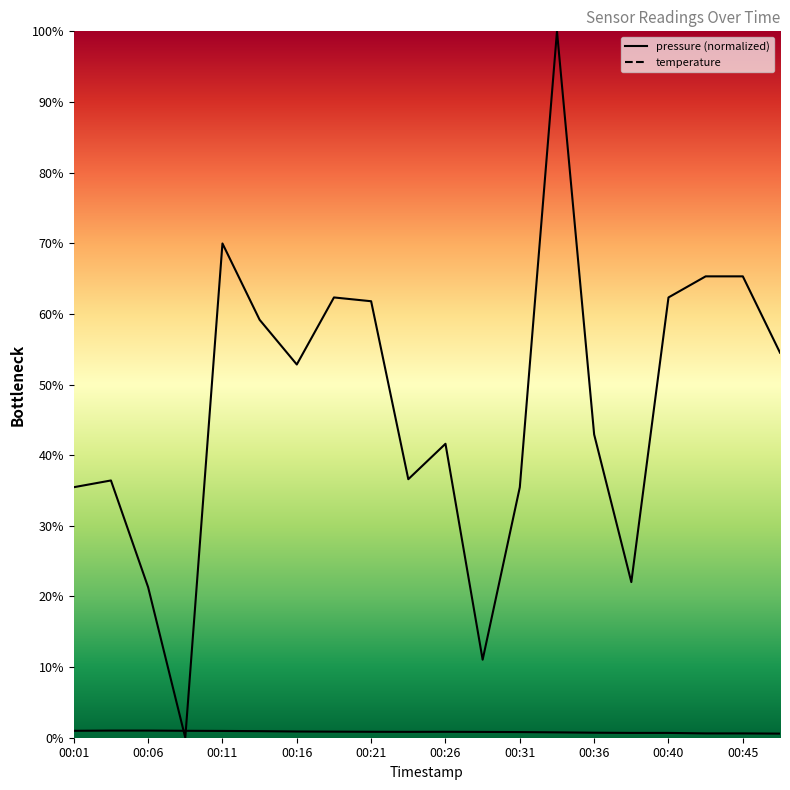

Read the temperature value at 00:16.

0.9